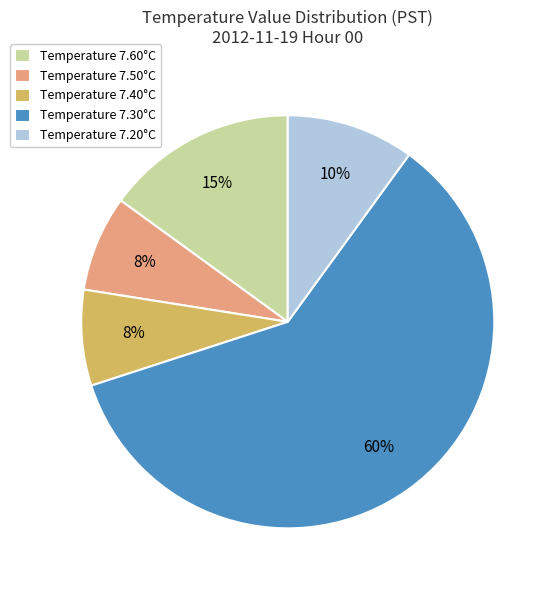

To the nearest percent, what portion does Temperature 7.60°C represent?

15%